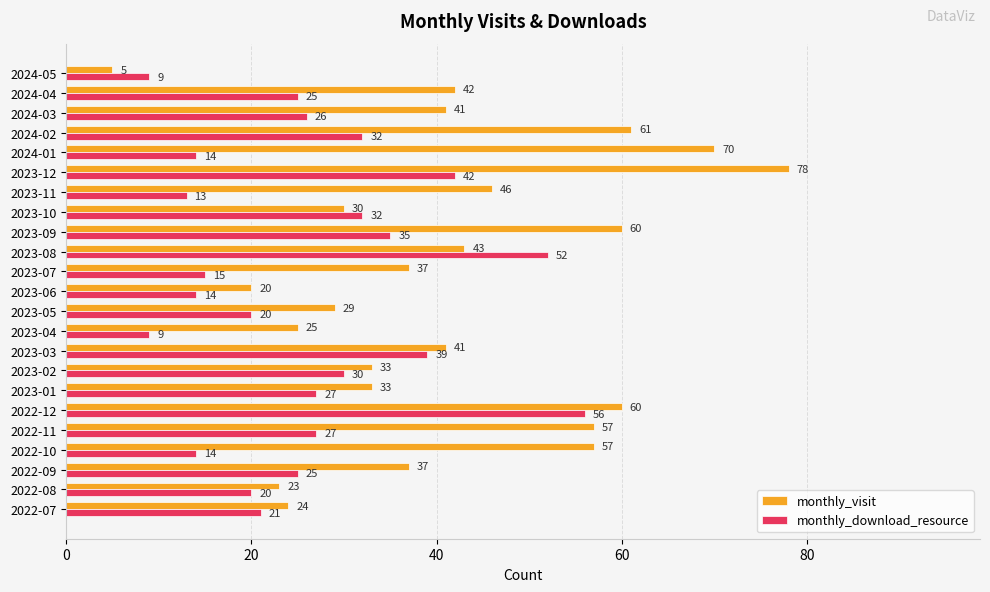

The monthly_visit series shows 50 at 2023-01. True or false?

False